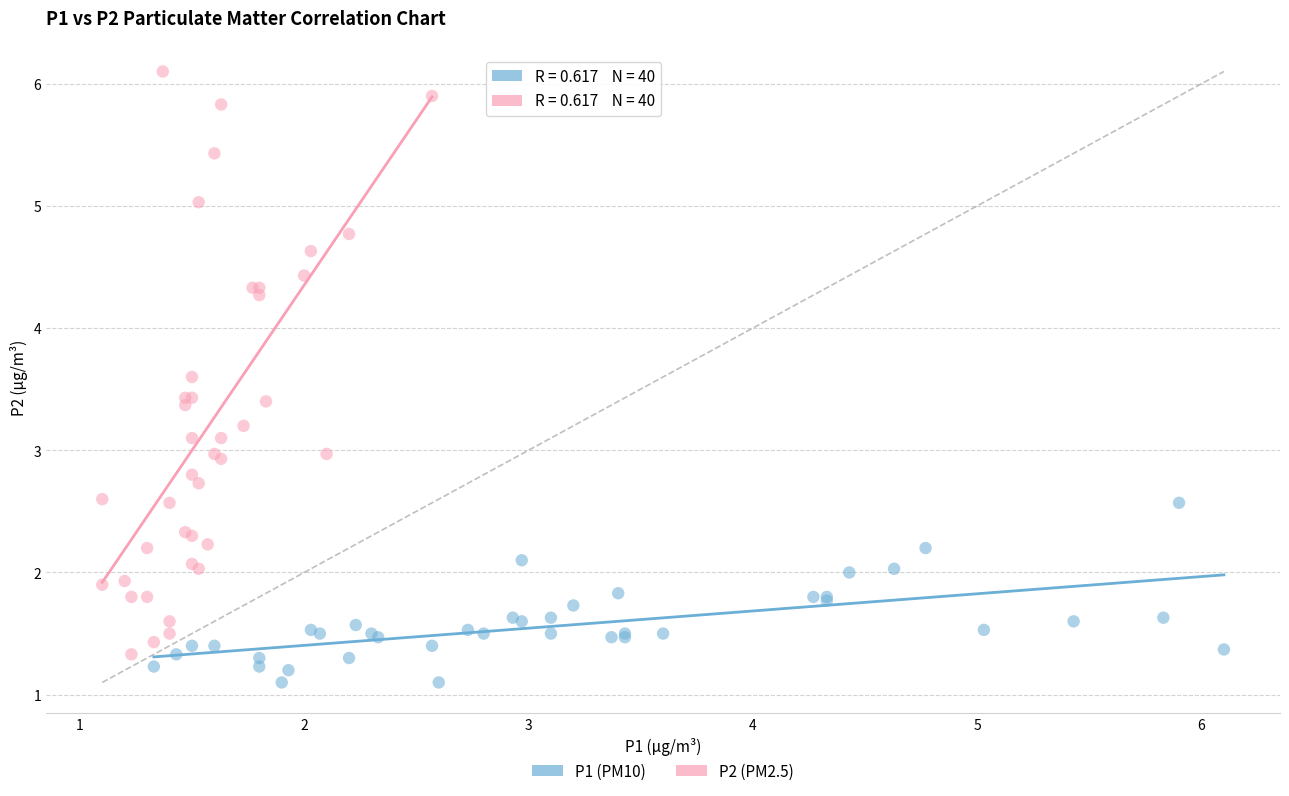

Which series has the largest Y range (max minus min)?

P2 (PM2.5)